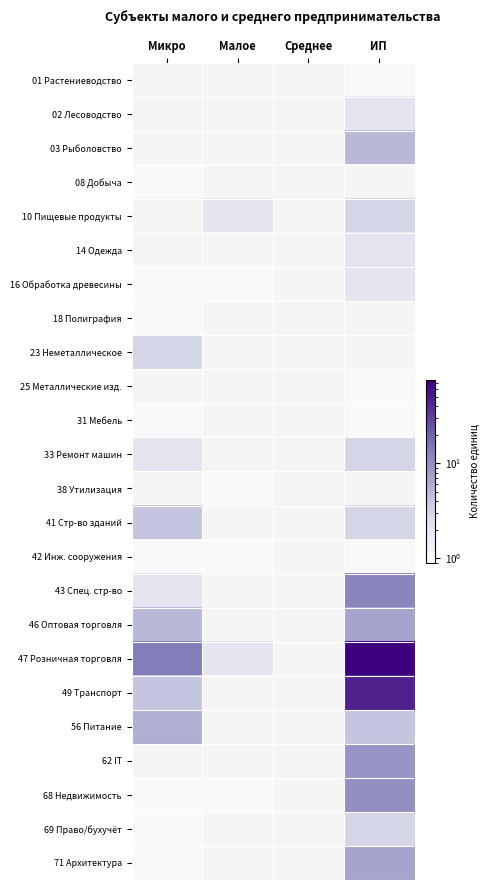

What is the sum of all 03 Рыболовство values?

5